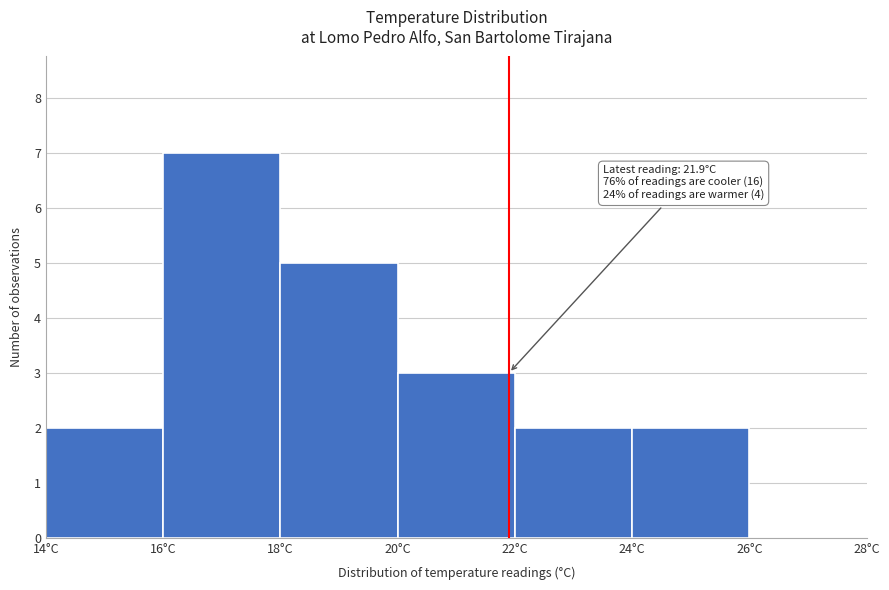

Which range on the x-axis has the tallest bar?

16 to 18